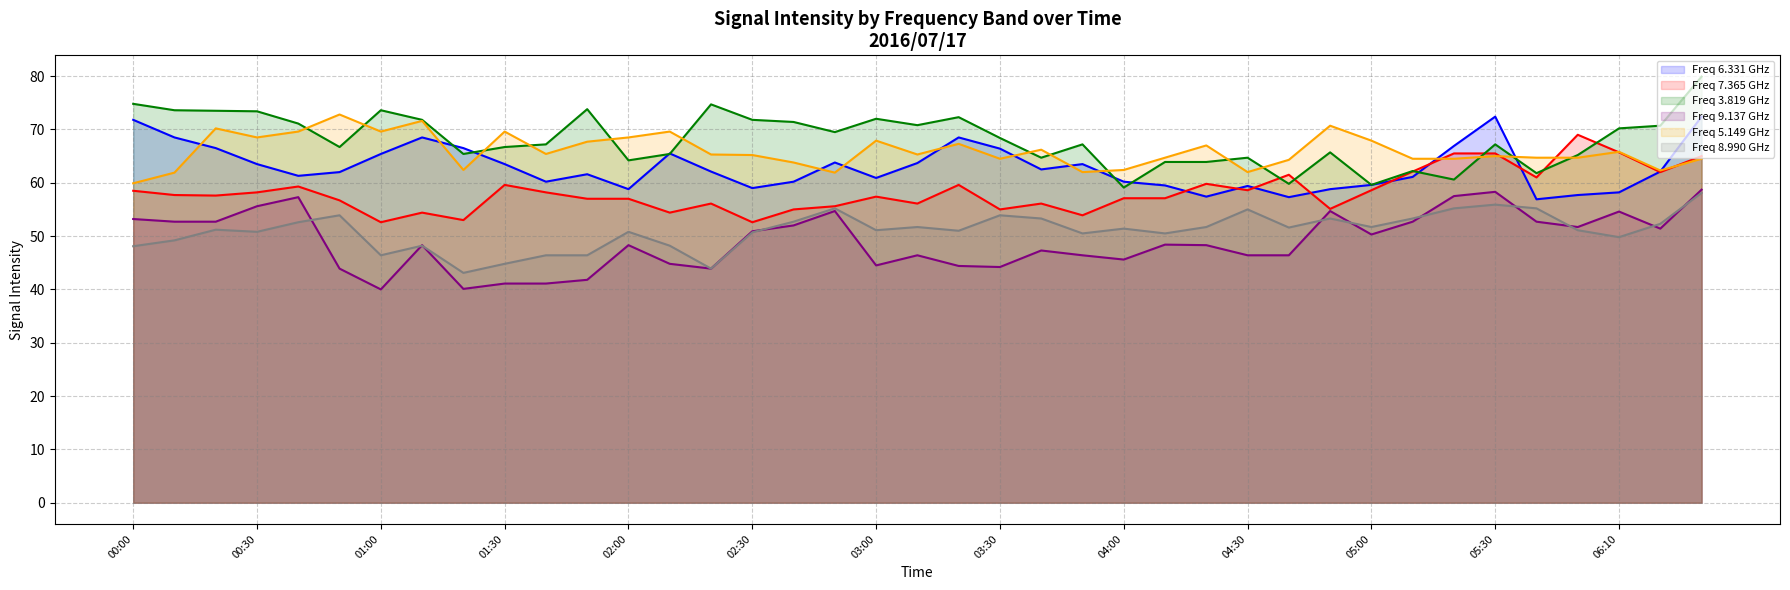

What is the total value across all series at 06:10?

364.3